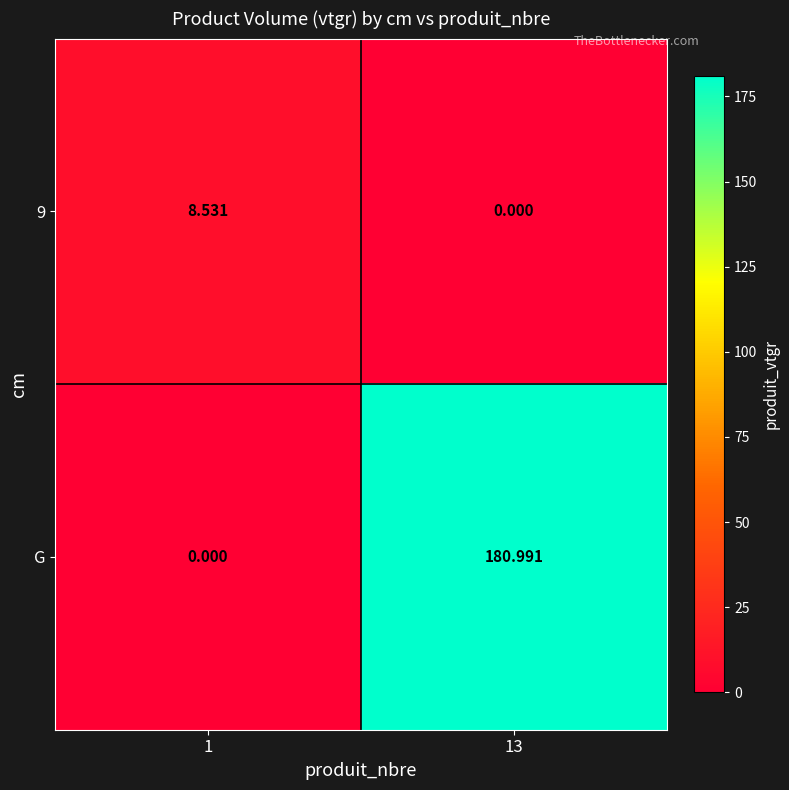

Which series has the largest total across all categories?

G